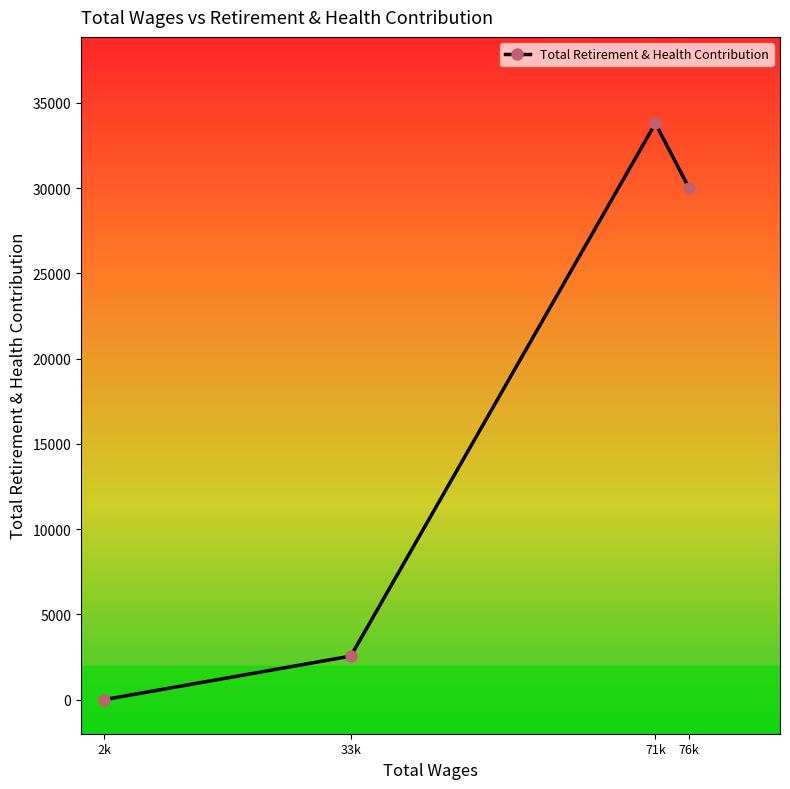

Which category has the lowest value across all series?

2k